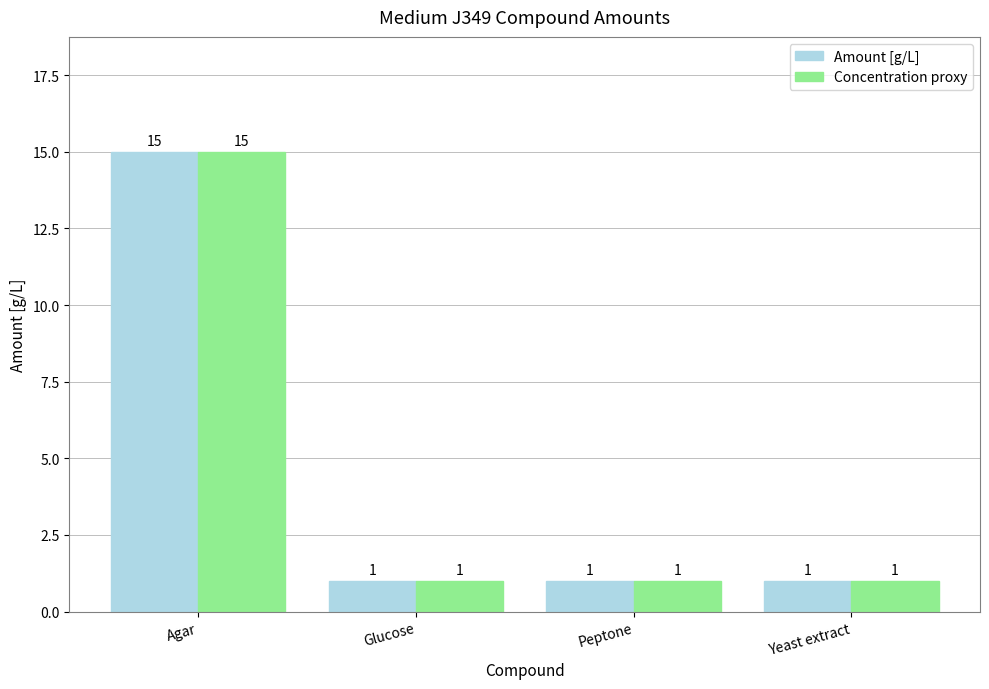

What is the lowest value of the Concentration proxy series?

1